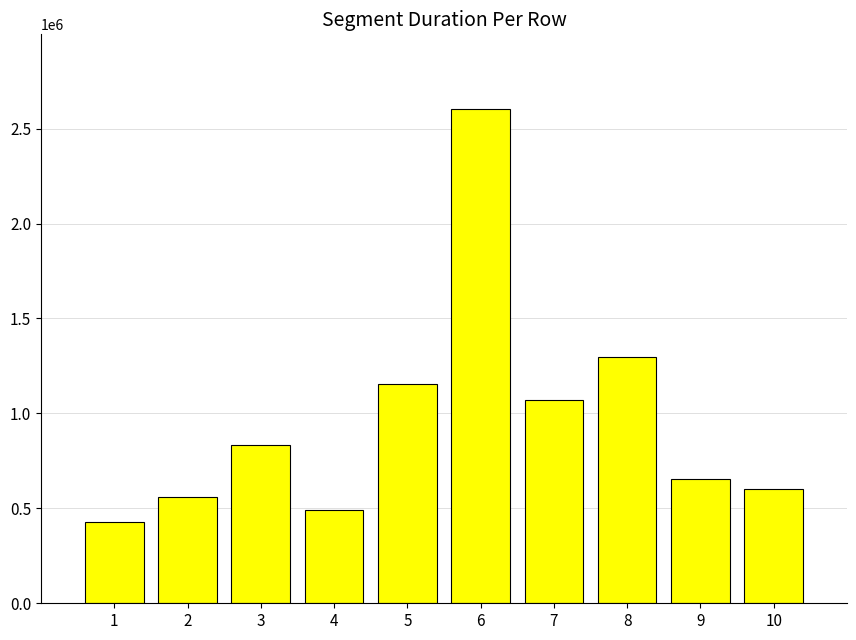

Where does the data first go above 831807?

3